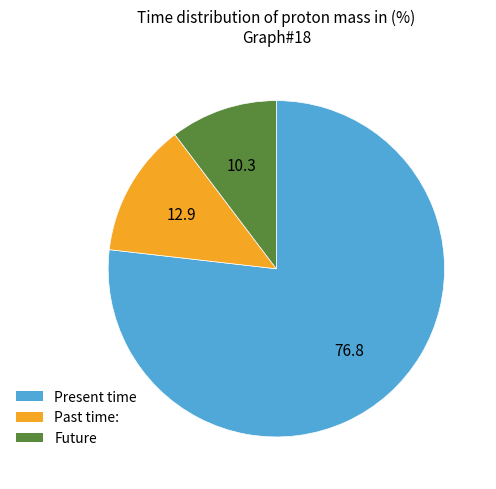

Is there any slice that represents more than half of the pie?

Yes